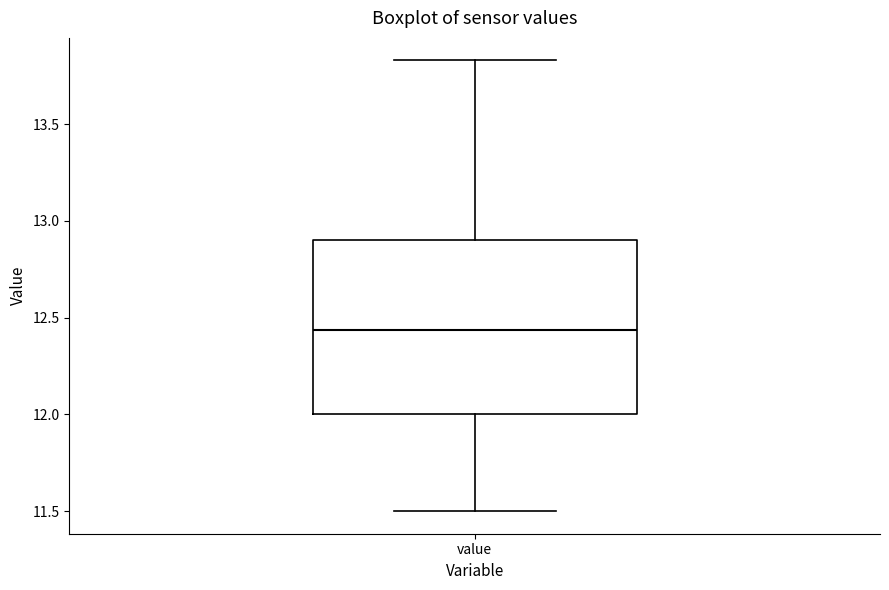

Read this box plot against the y-axis: the position of the median line, the range covered by the box, and the ends of both whiskers. The values are not printed on the chart, so give them approximately, as read against the axis.

median 12.45, box 12.00 to 12.90, whiskers 11.50 to 13.85